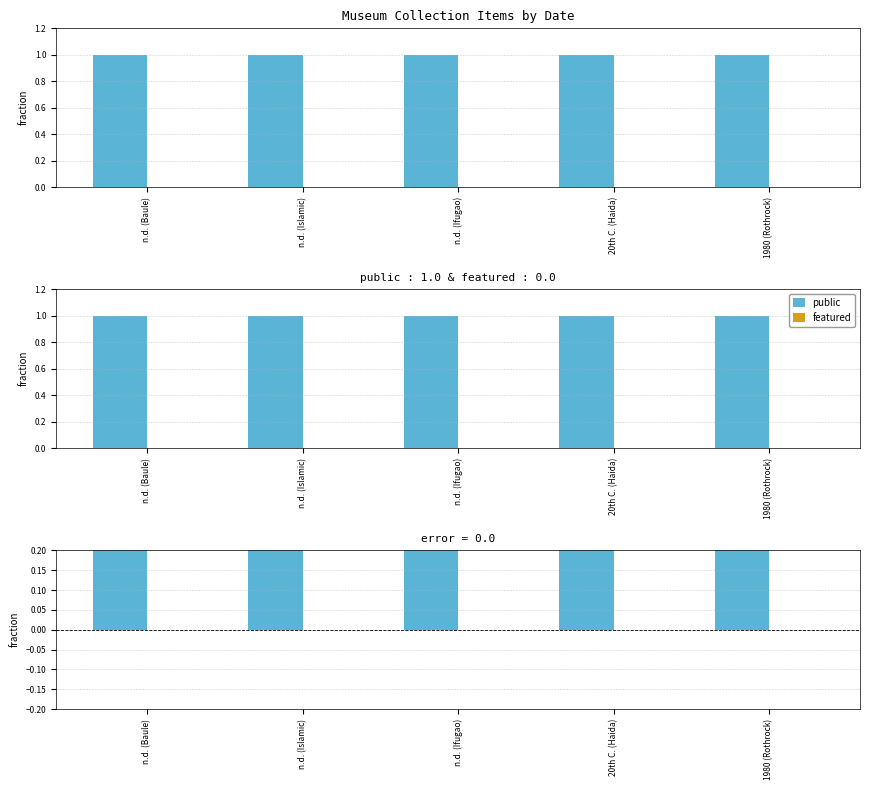

How many bars are there in total?

20